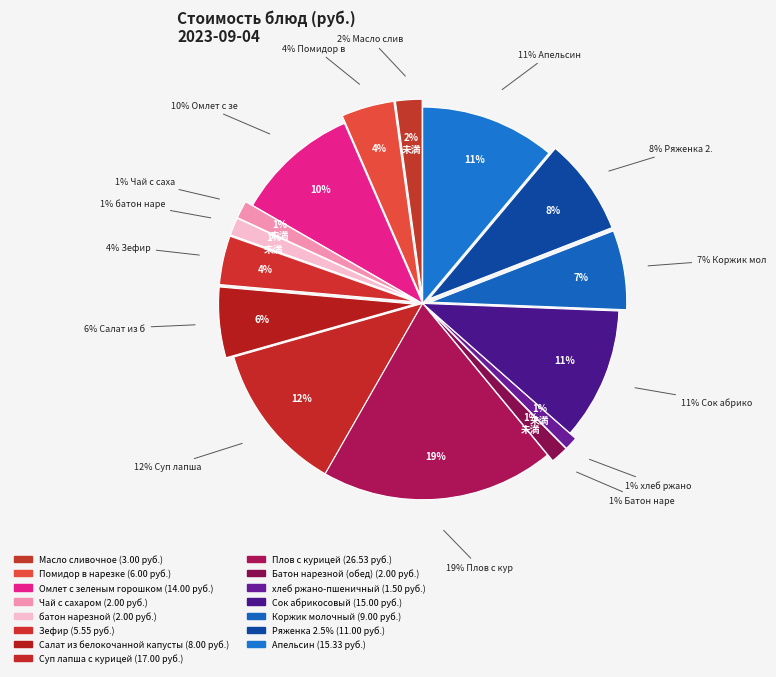

To the nearest percent, what is the combined percentage of Апельсин and Салат из белокочанной капусты?

17%